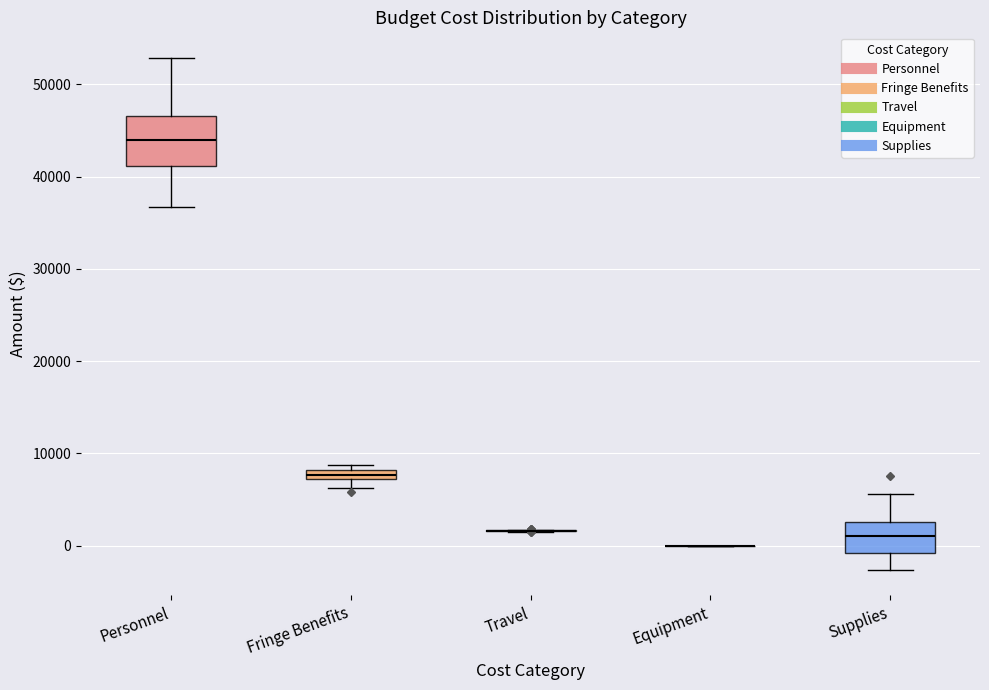

Where is the upper edge of the box for Fringe Benefits on the y-axis? The values are not printed on the chart, so give them approximately, as read against the axis.

8000